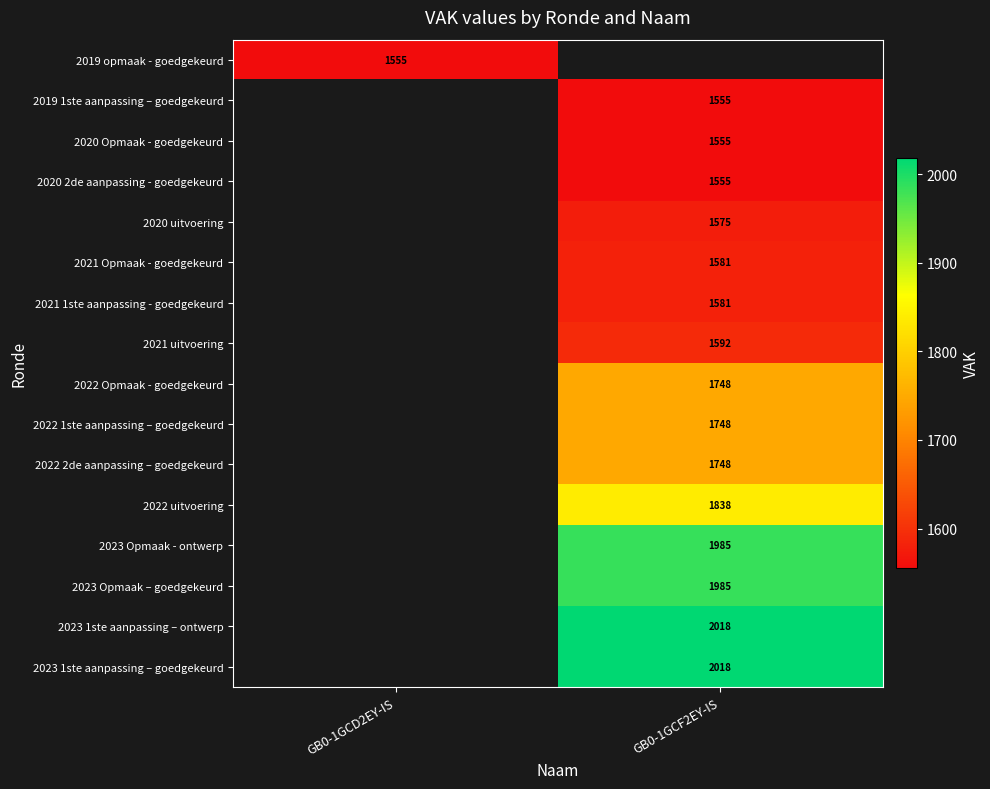

At how many categories does at least one series exceed 2011?

1